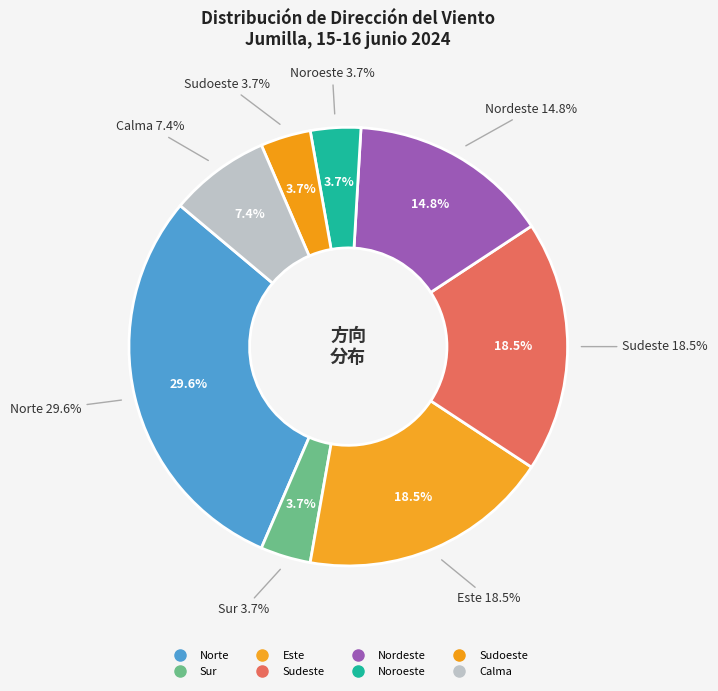

What is the ratio of the value at Sudeste to the value at Nordeste?

1.2